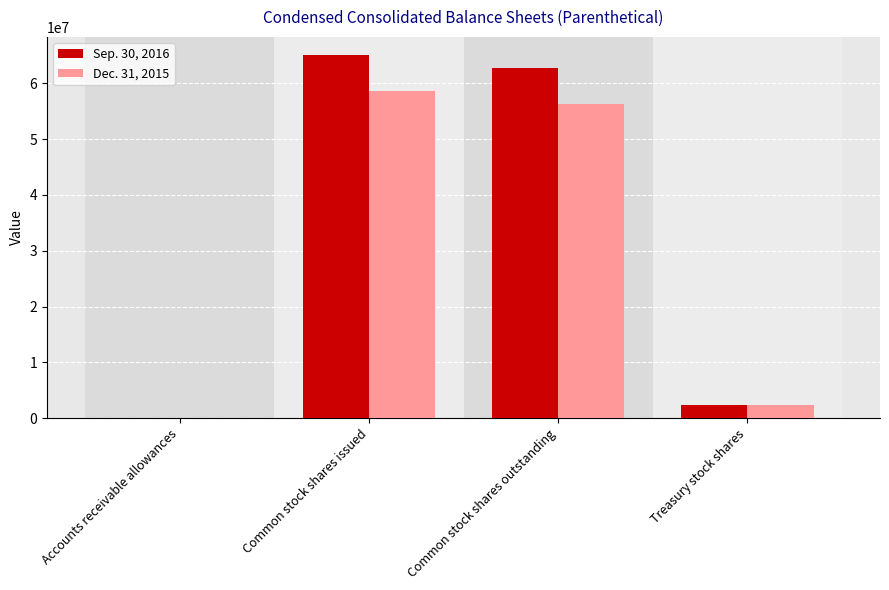

Which label corresponds to the largest value in the chart?

Common stock shares issued